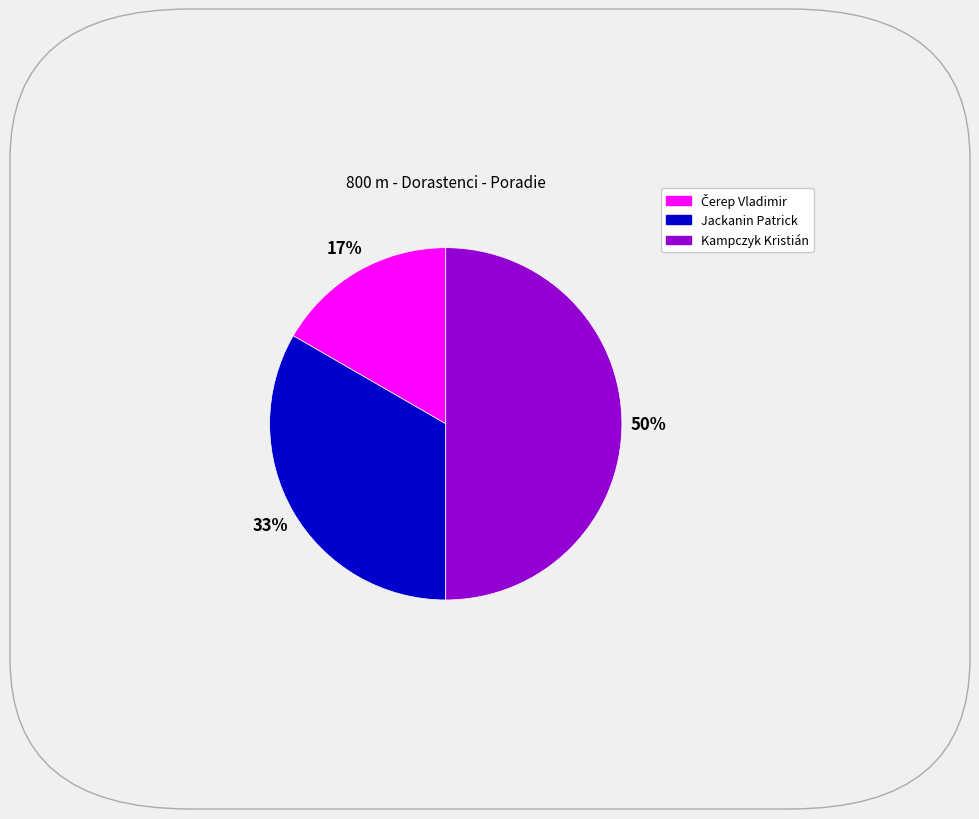

Which has a higher value, Jackanin Patrick or Kampczyk Kristián?

Kampczyk Kristián